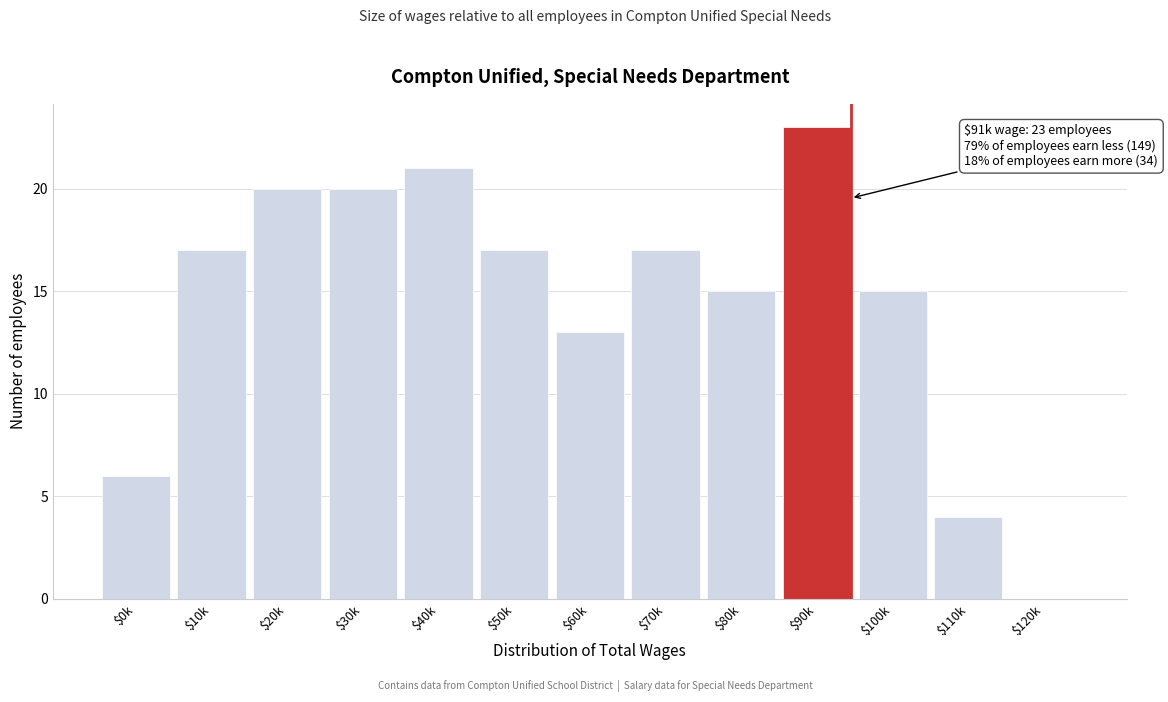

The value at $90k is 23. True or false?

True